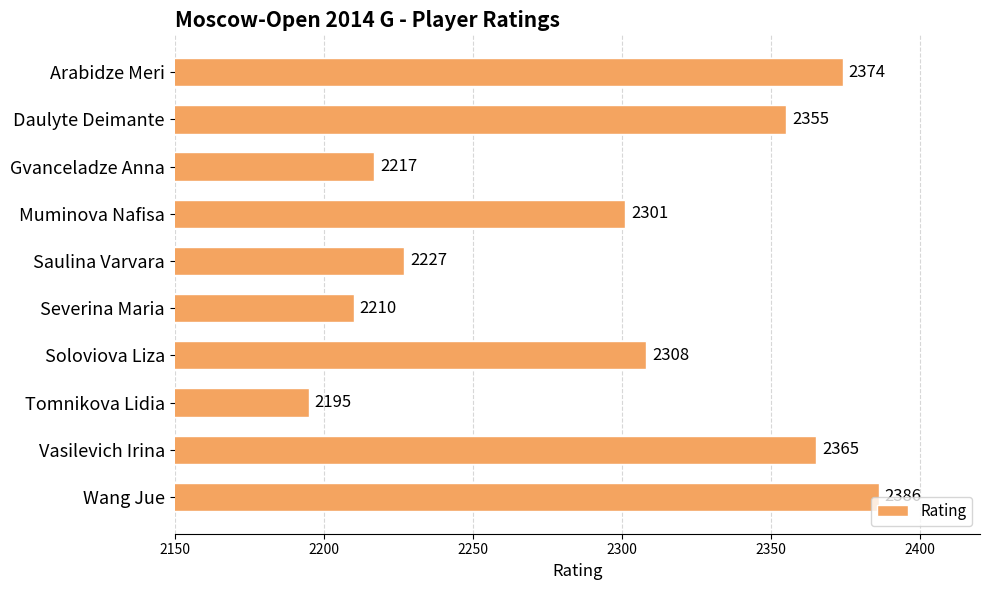

What is the sum of all values?

22938